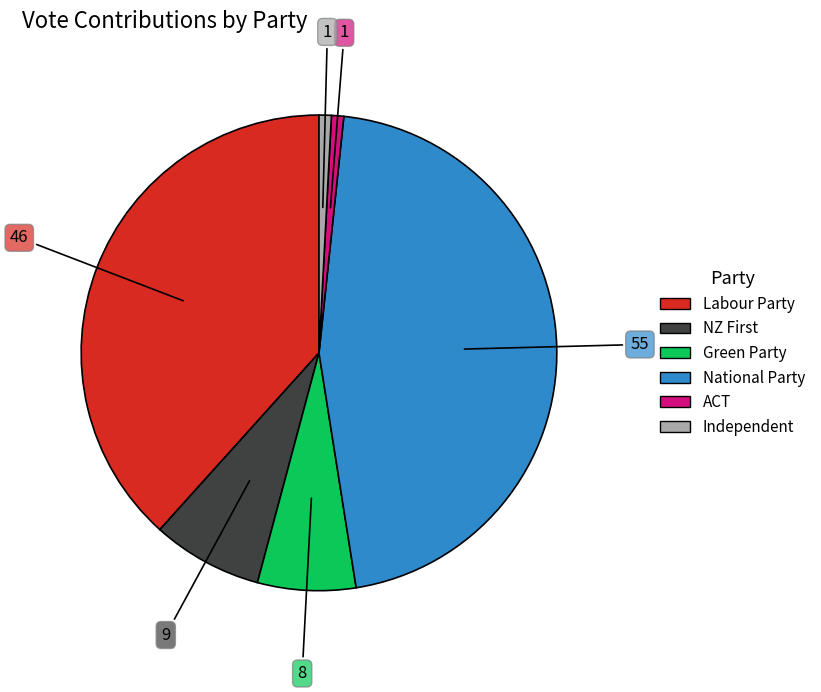

True or false: National Party accounts for 46% of the total.

True